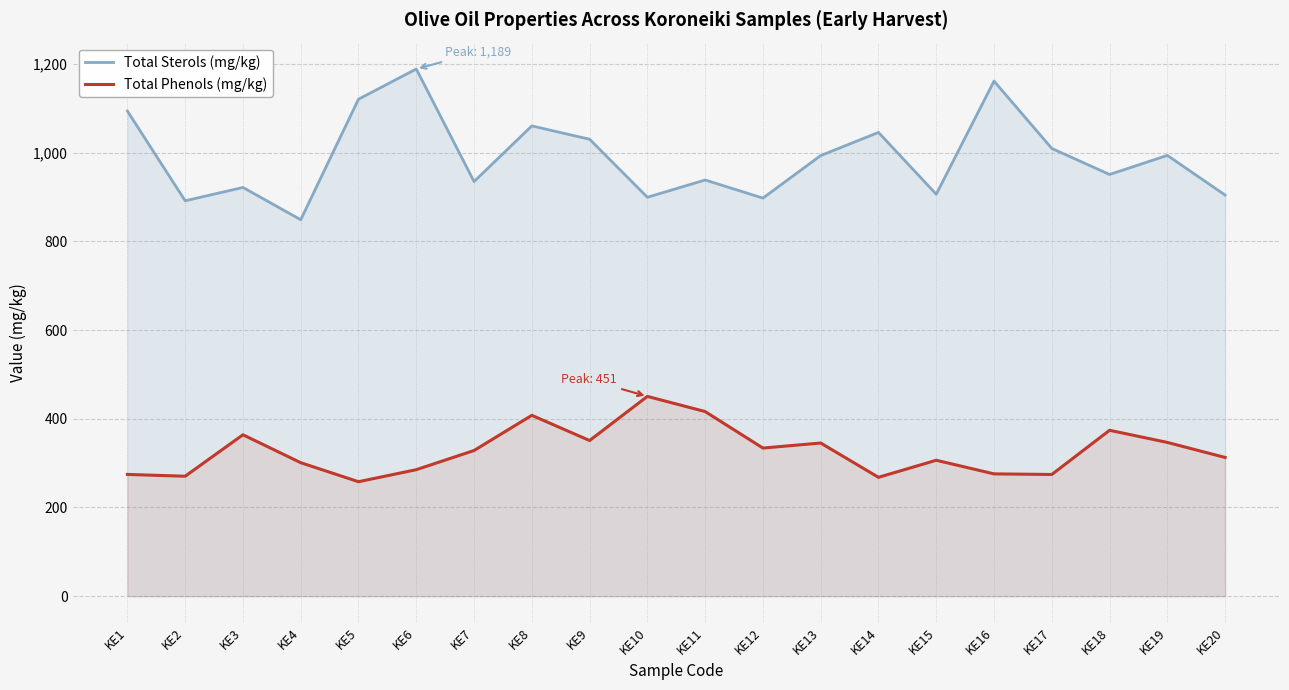

What are all the series names shown in the legend?

Total Sterols (mg/kg), Total Phenols (mg/kg)